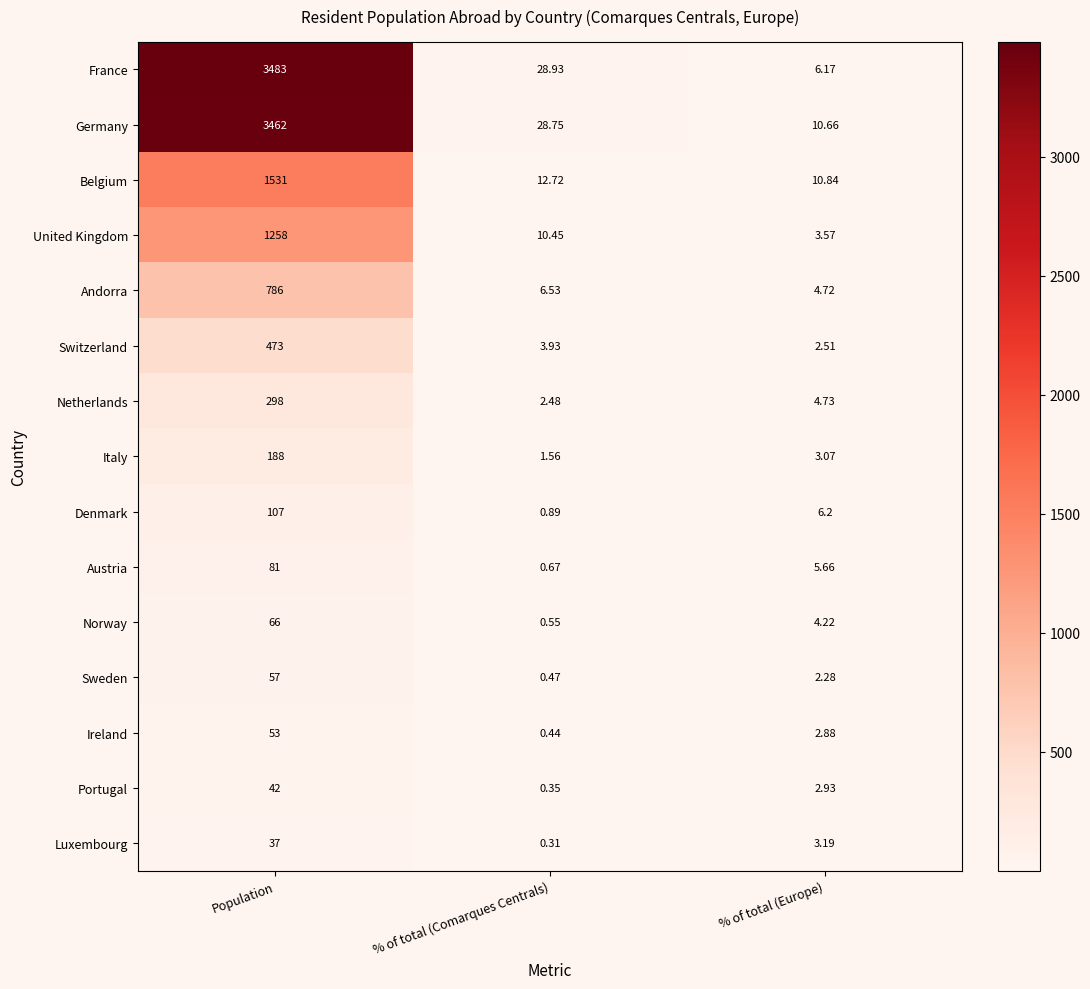

At which category is the sum across all series the highest?

Population